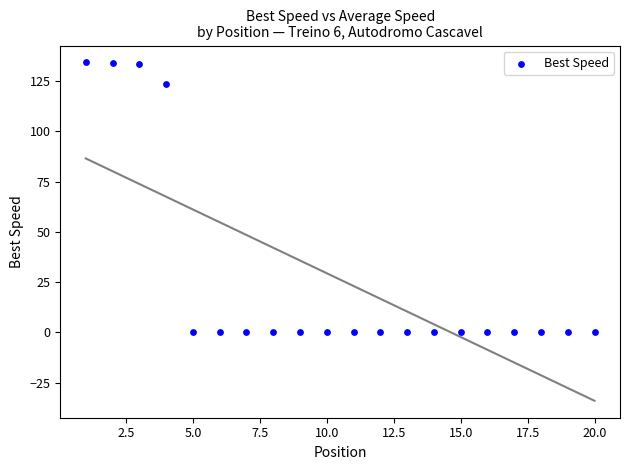

What Y value in the scatter plot is closest to 67?

123.5